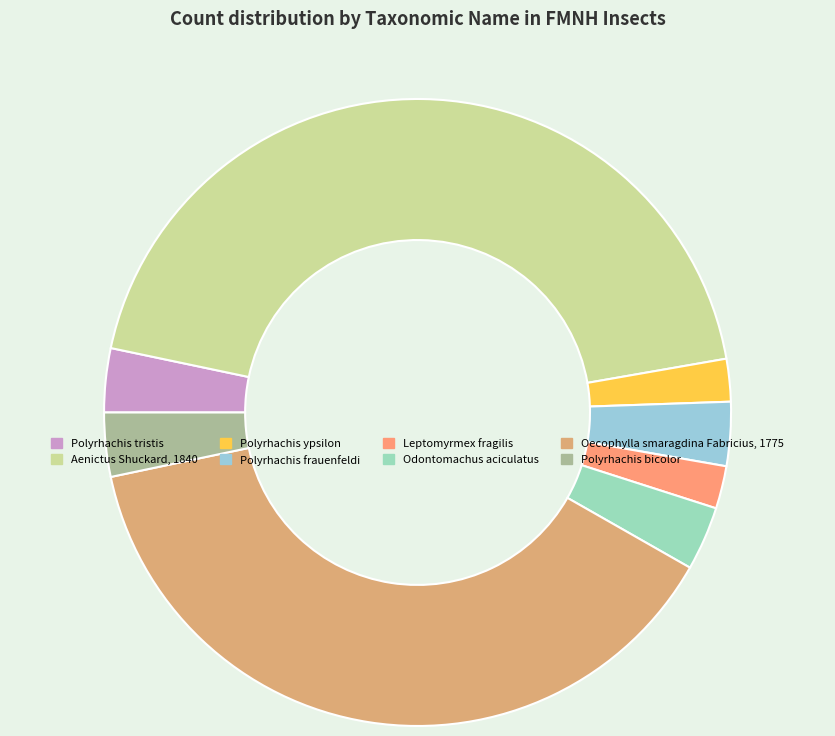

Which slice is the largest?

Aenictus Shuckard, 1840